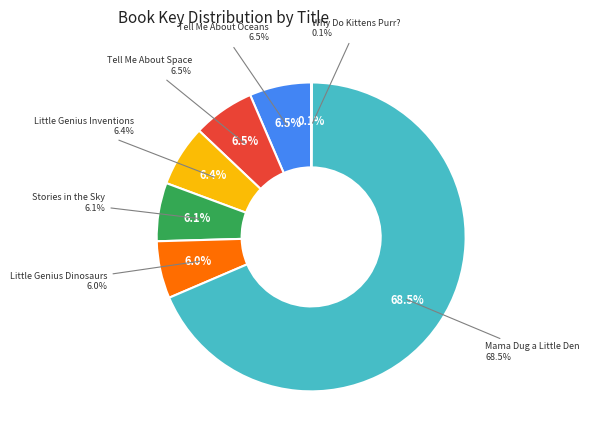

What is the majority slice?

Mama Dug a Little Den